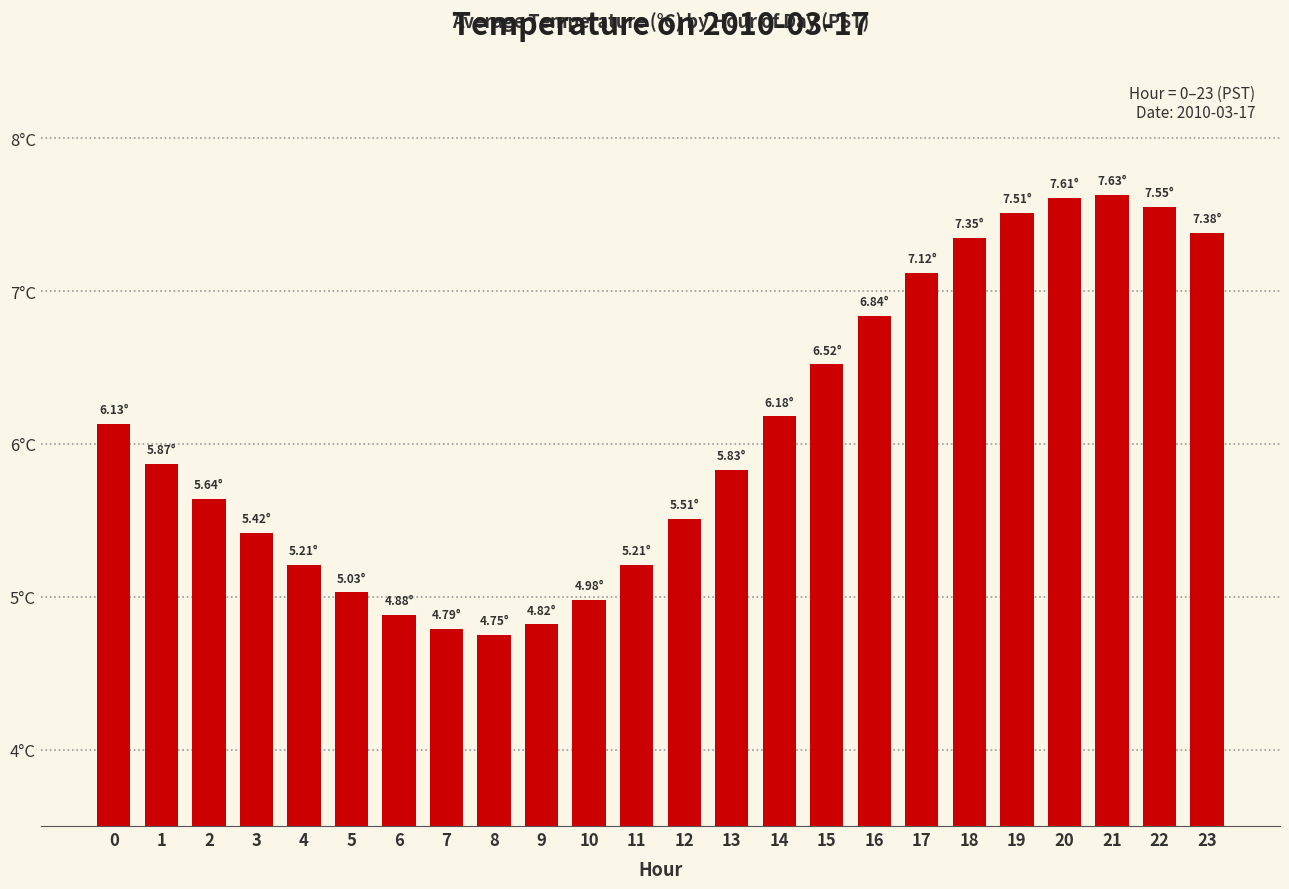

The chart shows a value of 10.3 at 22. True or false?

False